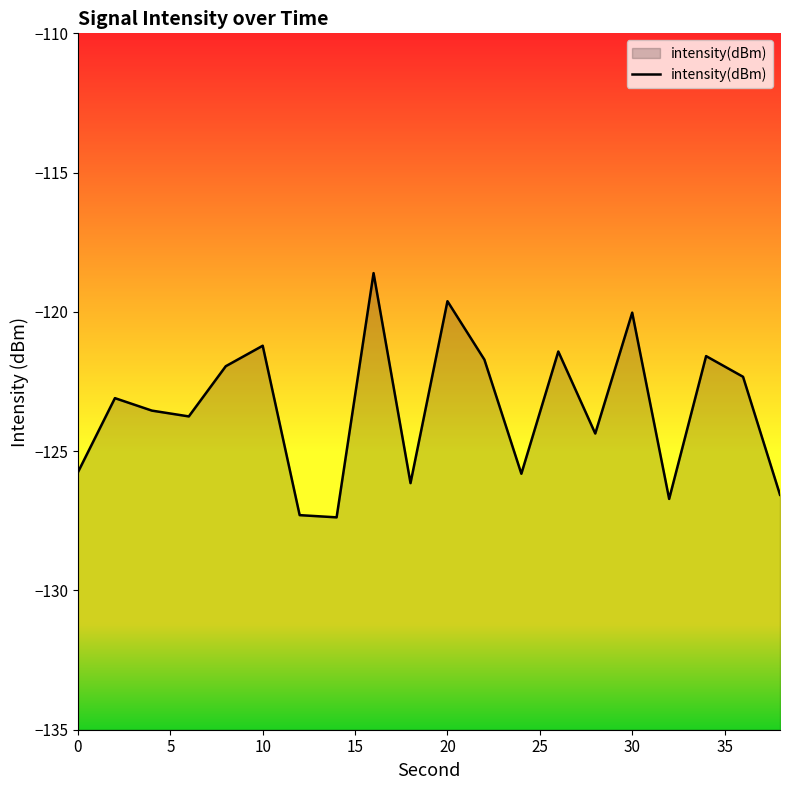

How many data points are above -123?

9